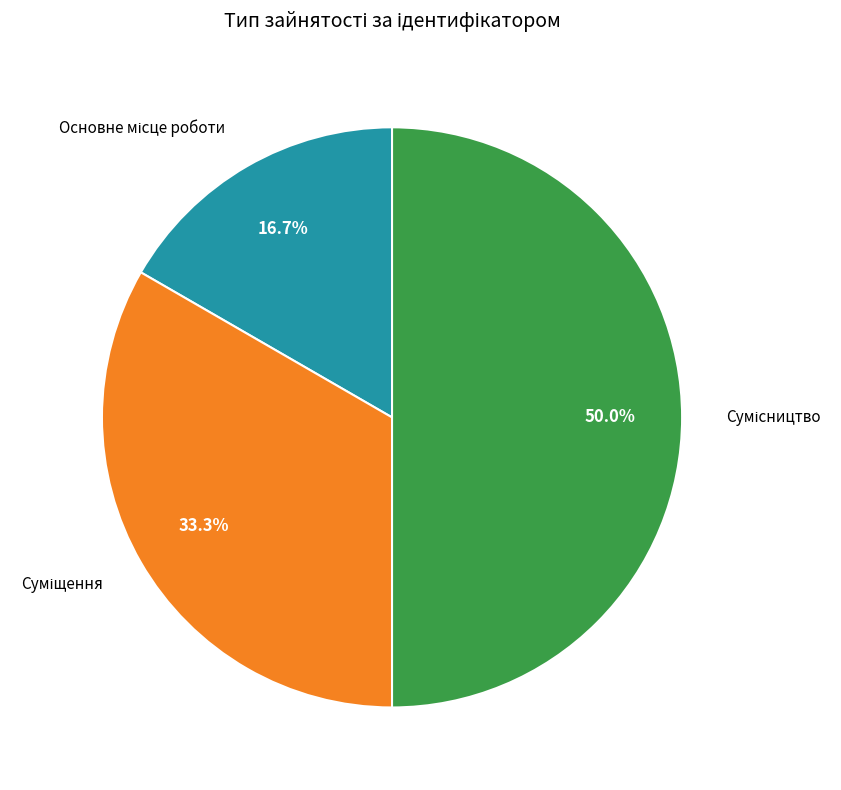

To the nearest percent, what is the combined percentage of Сумісництво and Основне місце роботи?

67%